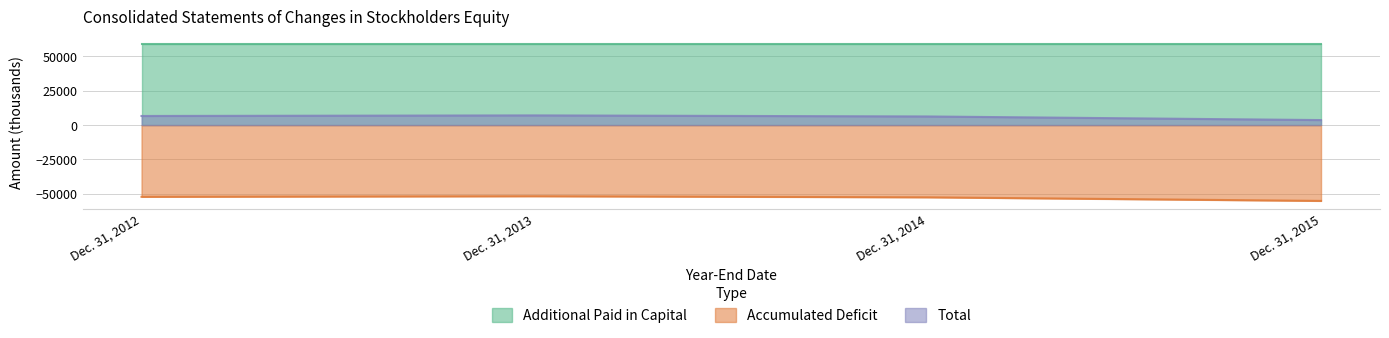

What value does the Total series have at Dec. 31, 2013, to the nearest 10?

7070